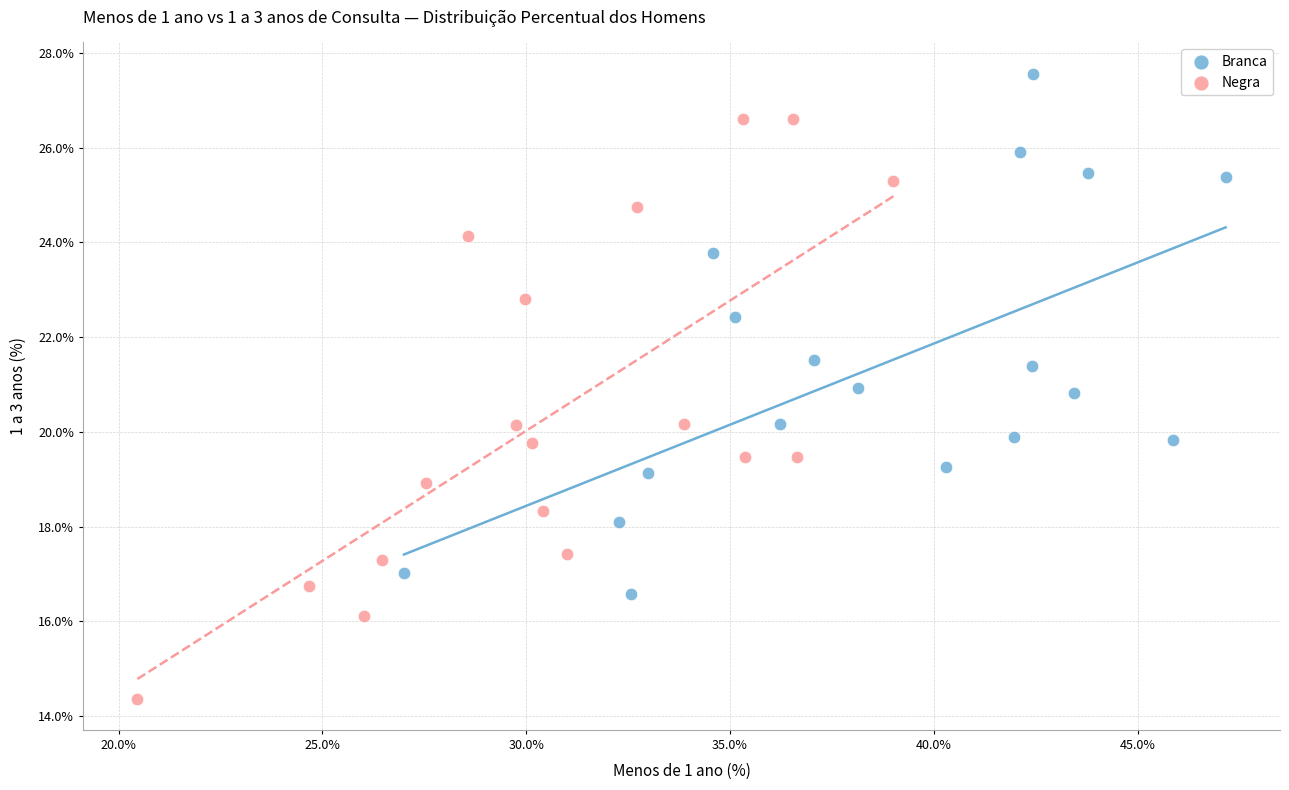

Which series has the largest Y range (max minus min)?

Negra